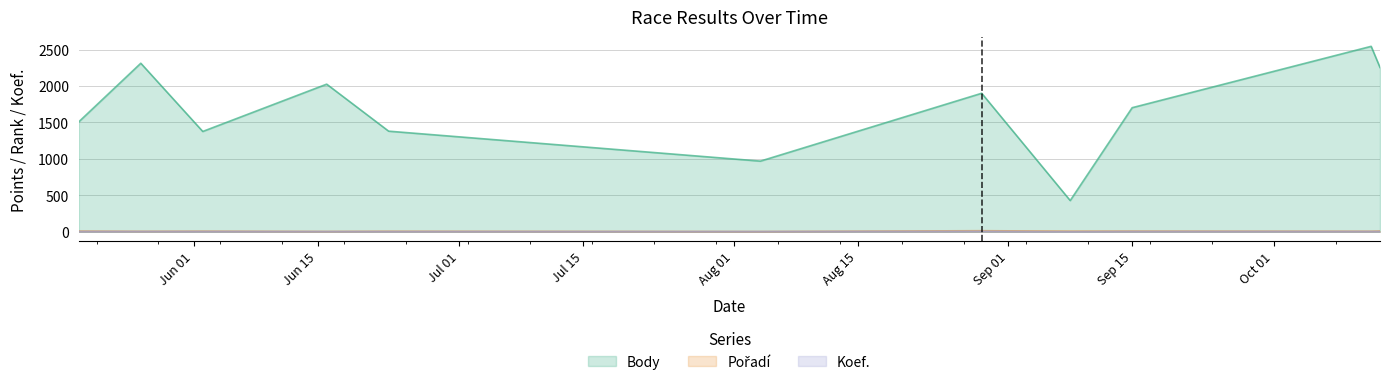

What is the minimum value shown in the chart?

1